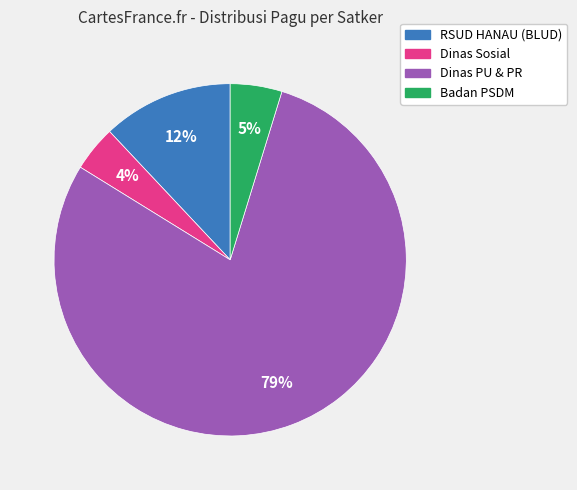

Does any single category account for the majority?

Yes